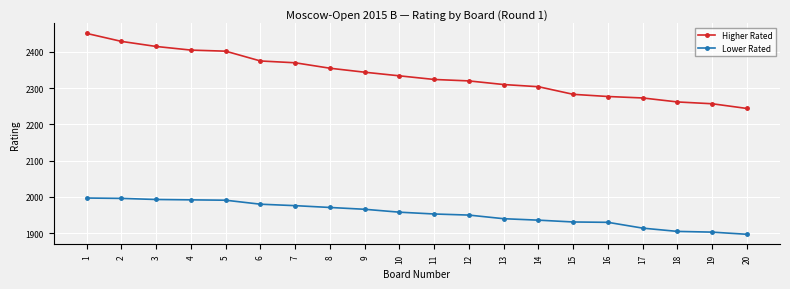

True or false: Higher Rated and Lower Rated cross at least once.

False